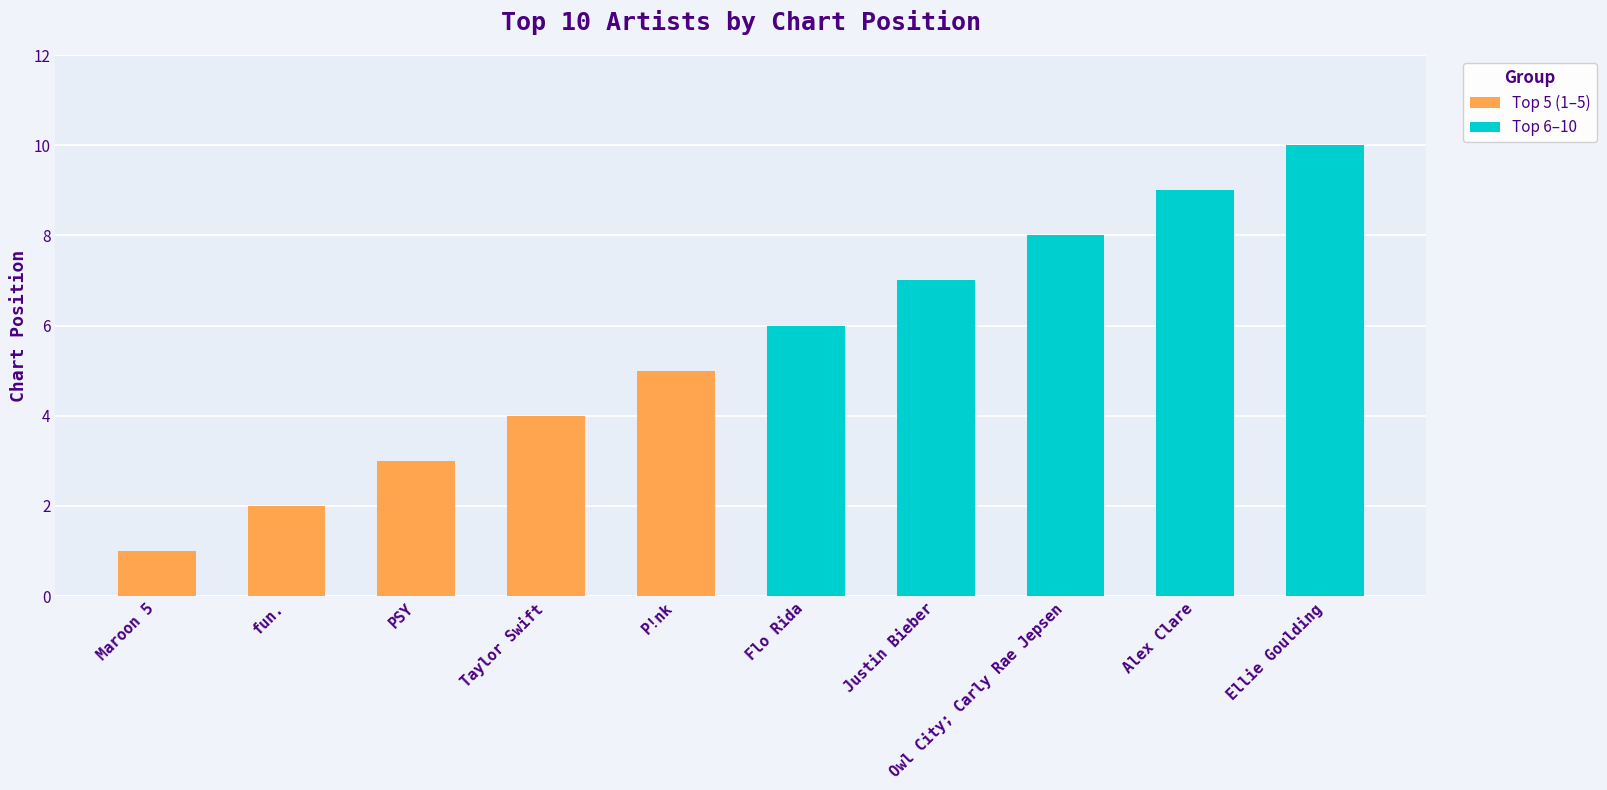

What is the difference between the values at Owl City; Carly Rae Jepsen and P!nk?

3